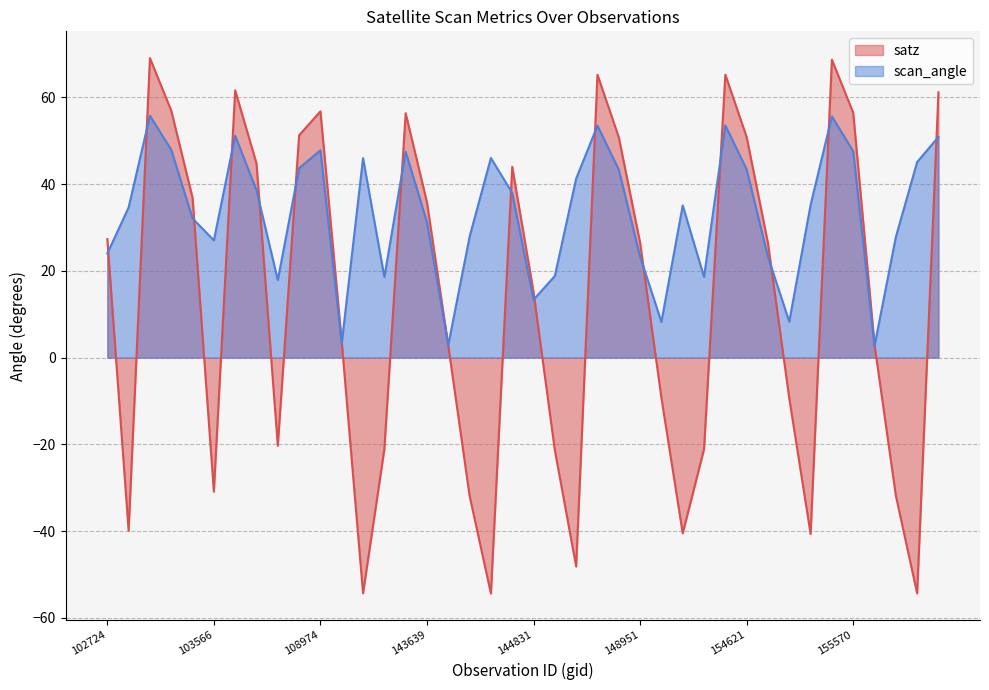

What is the sum of the satz values at 145435 and 103211?

122.2